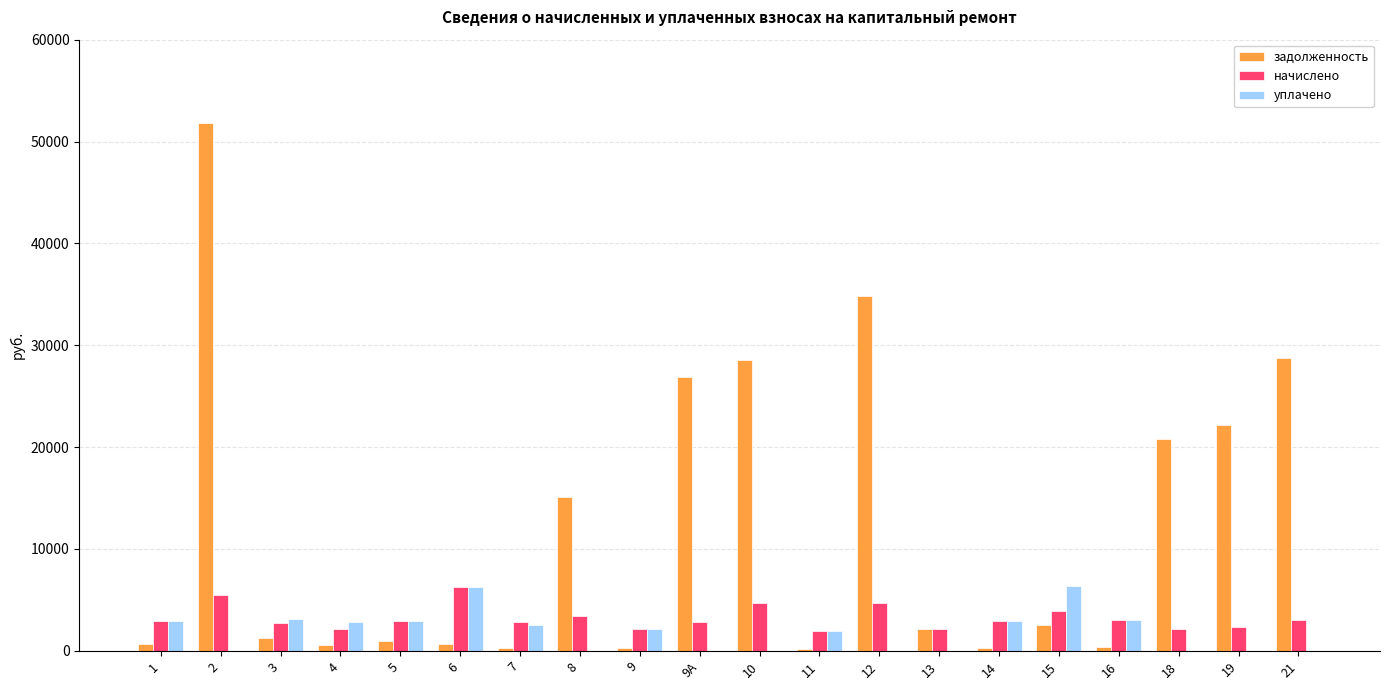

What is the difference between the начислено values at 8 and 10?

1303.2